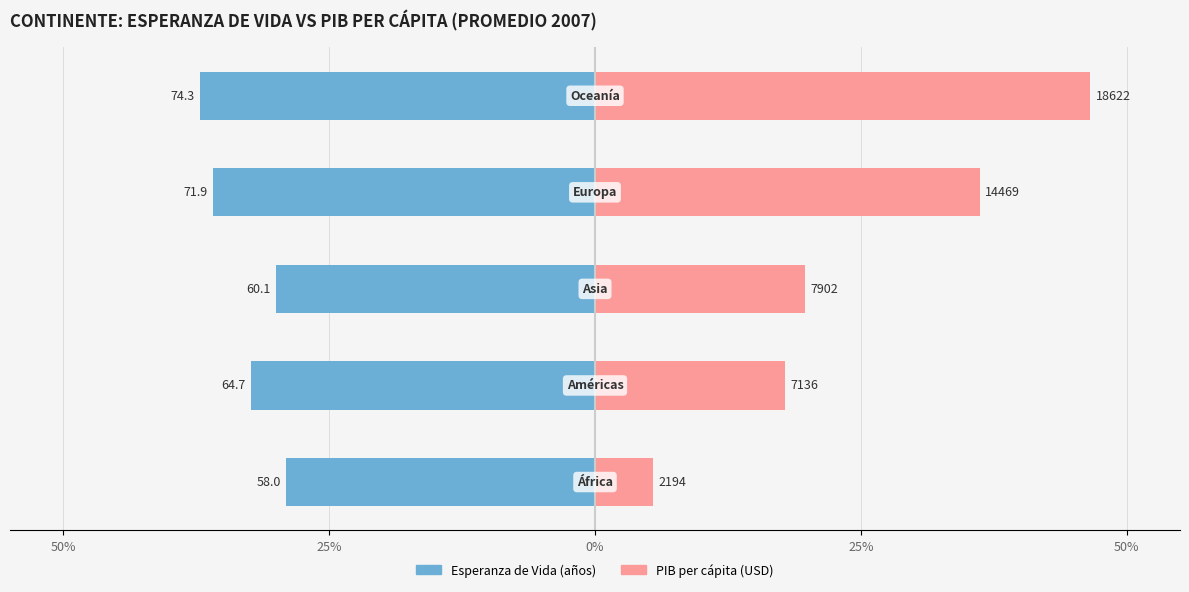

Which series has the largest total across all categories?

PIB per cápita (USD)